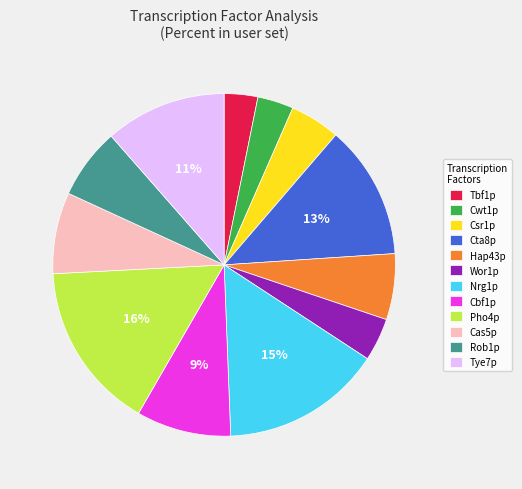

What percentage is the Pho4p slice, to the nearest percent?

16%